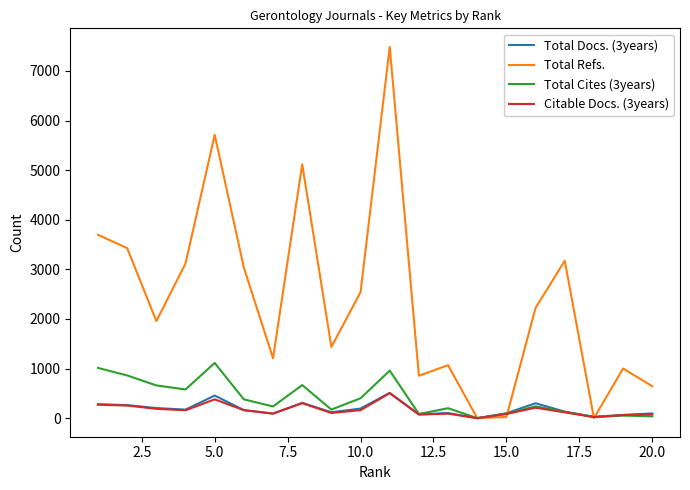

What are all the series names shown in the legend?

Total Docs. (3years), Total Refs., Total Cites (3years), Citable Docs. (3years)